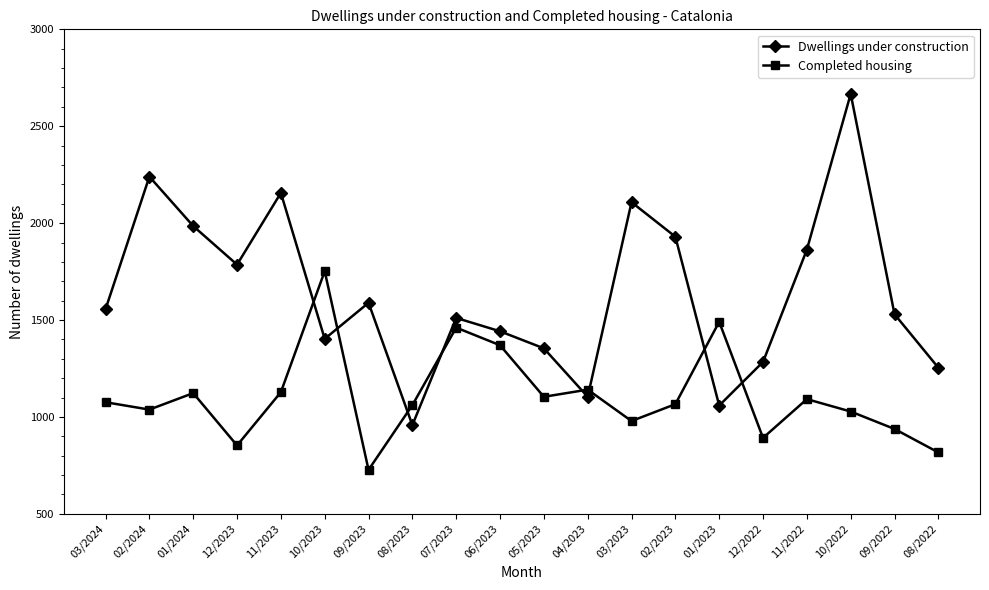

List the series in order of their peak value, highest first.

Dwellings under construction, Completed housing